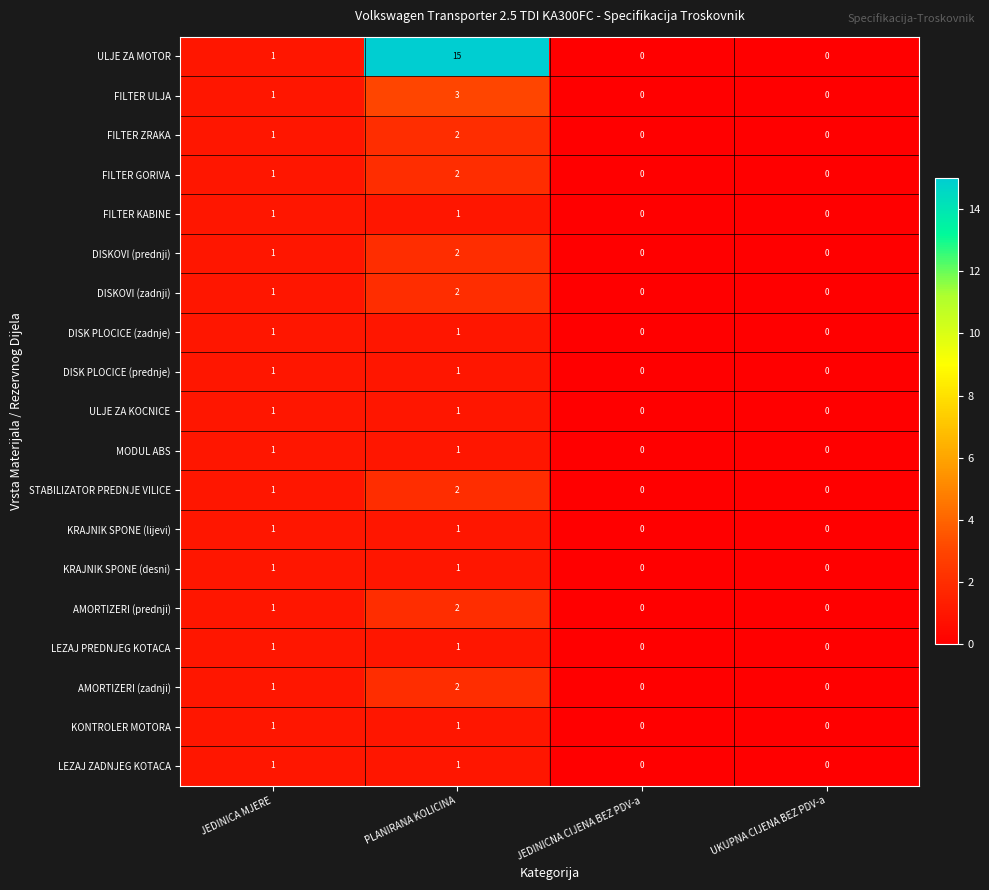

Is the value of ULJE ZA KOCNICE at UKUPNA CIJENA BEZ PDV-a greater than the value of LEZAJ ZADNJEG KOTACA at PLANIRANA KOLICINA?

No